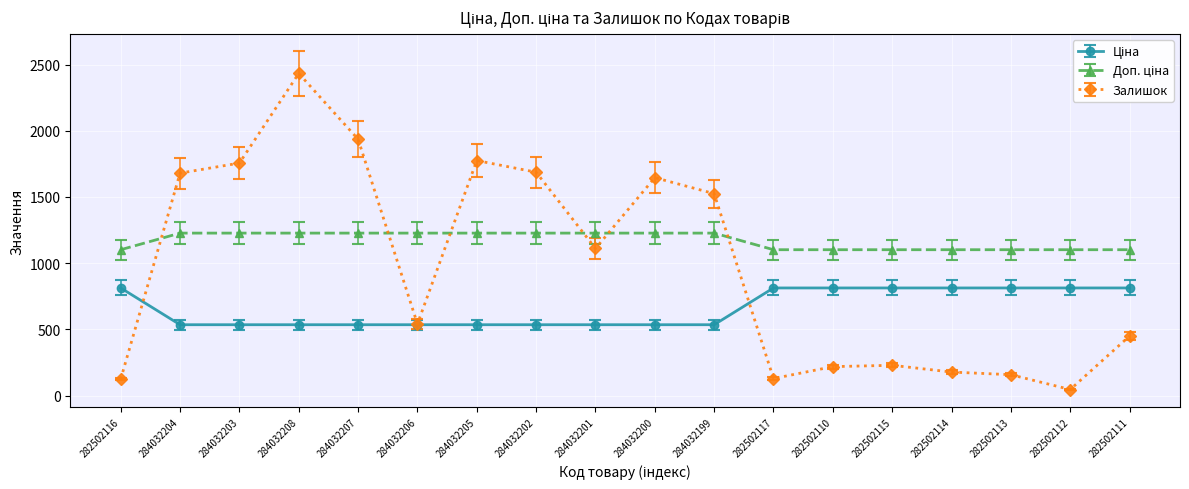

What is the total value across all series at 284032202?

3449.6